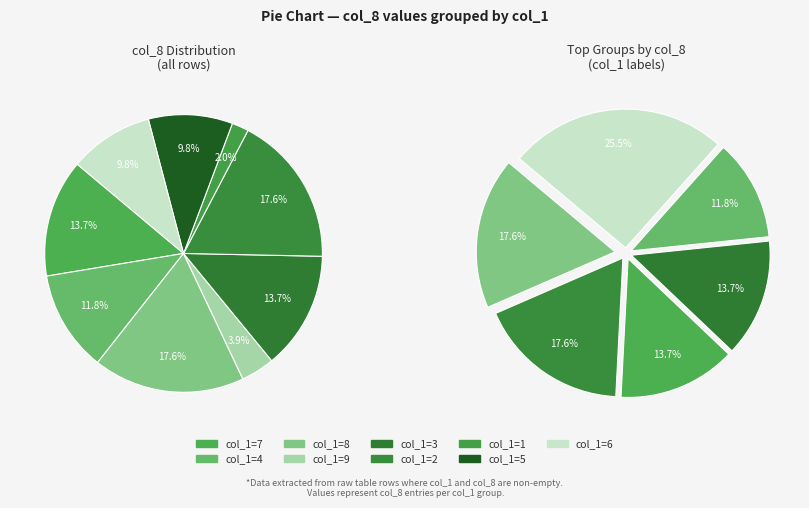

To the nearest percent, what is the difference between the largest and smallest slice percentages?

16%